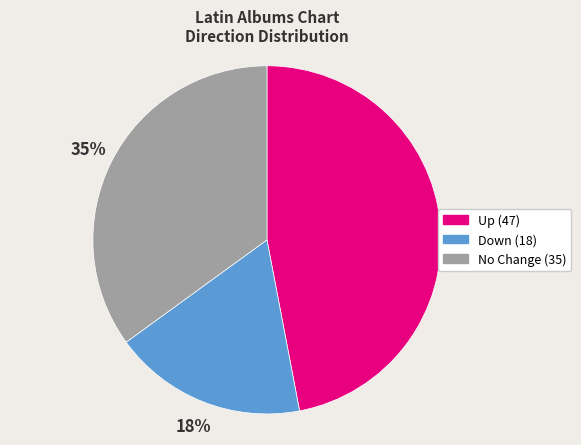

To the nearest percent, what is the average slice percentage?

33%